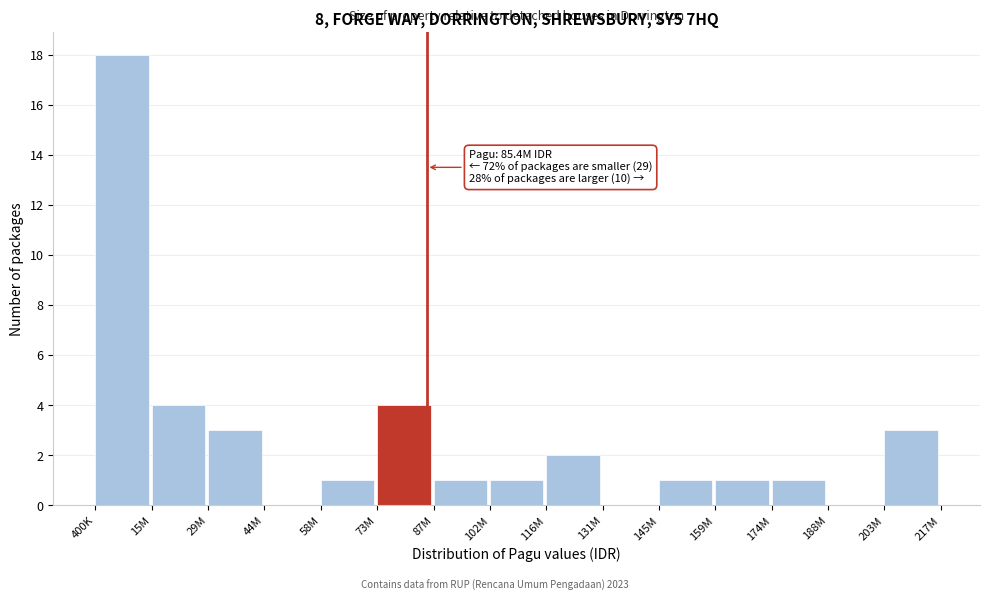

Reading left to right, what are all the values shown in this chart?

400K=18	15M=4	29M=3	44M=0	58M=1	73M=4	87M=1	102M=1	116M=2	131M=0	145M=1	159M=1	174M=1	188M=0	203M=3